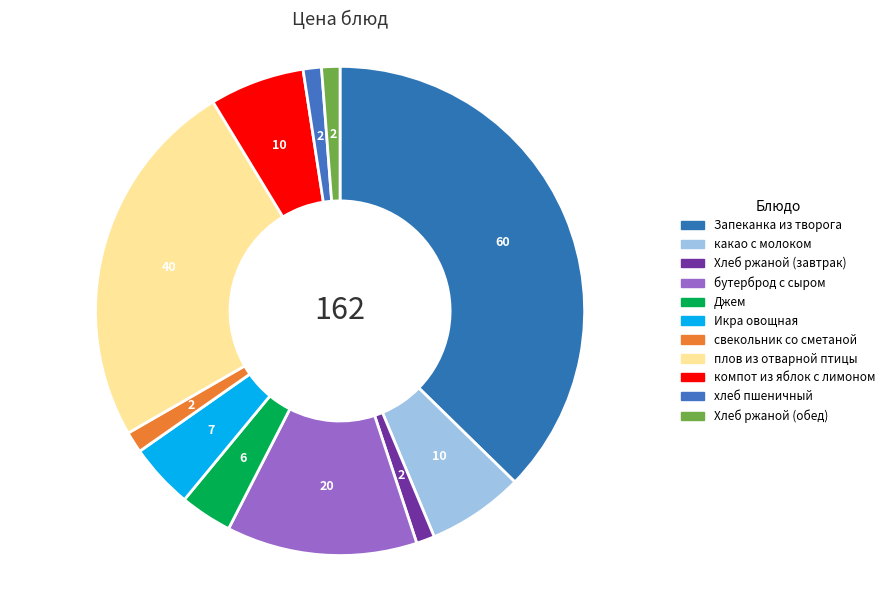

True or false: свекольник со сметаной accounts for 1% of the total.

True